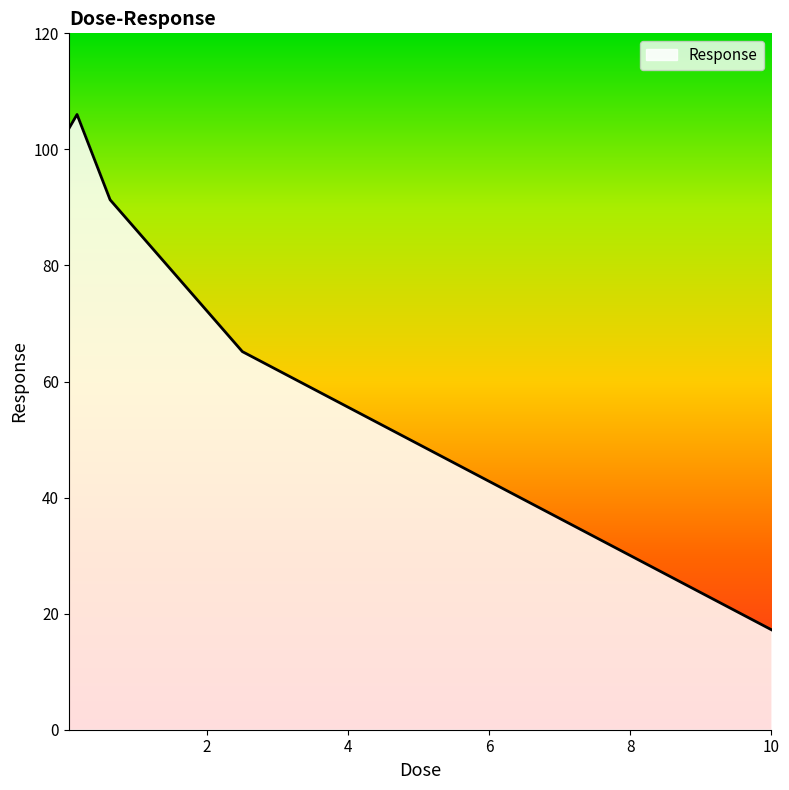

What is the average value?

76.7